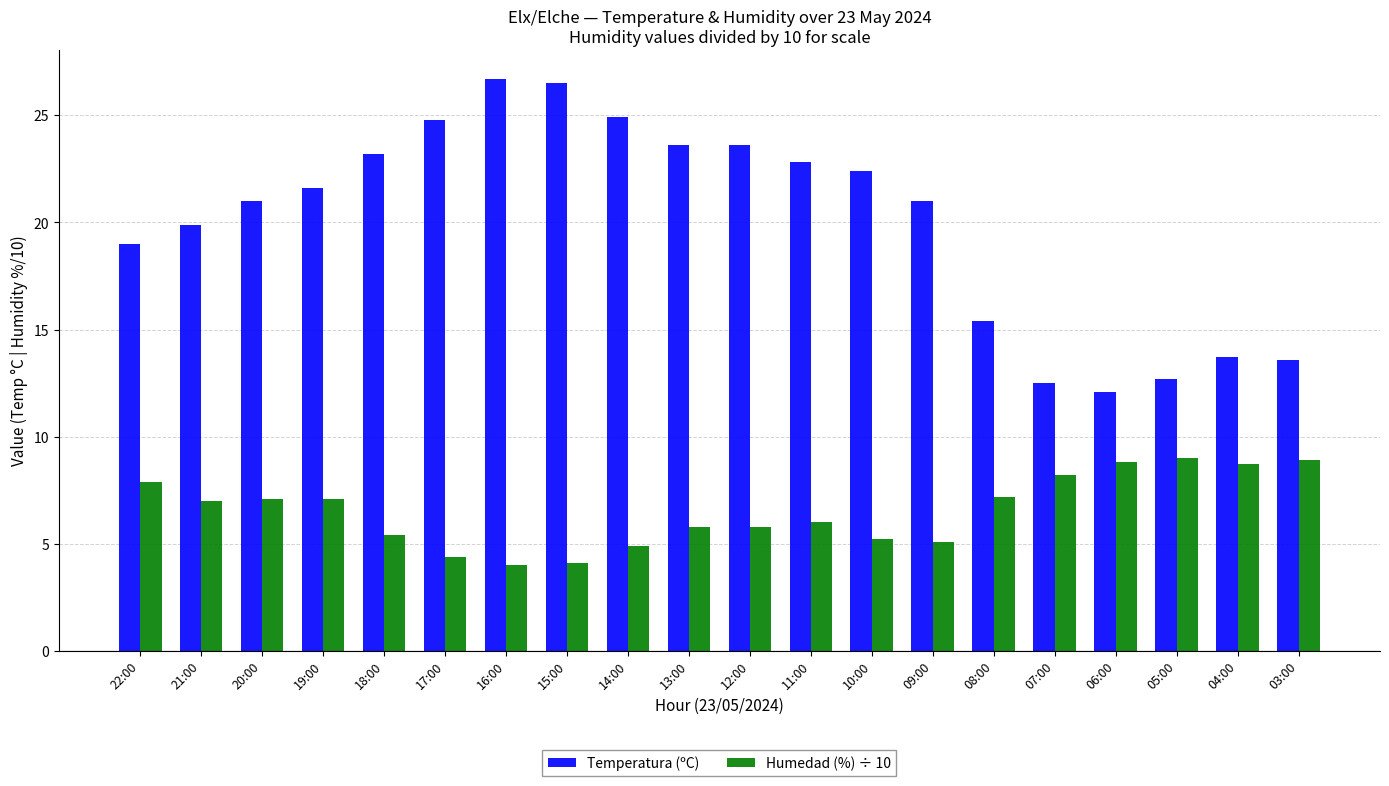

What is the minimum value shown in the chart?

4.0